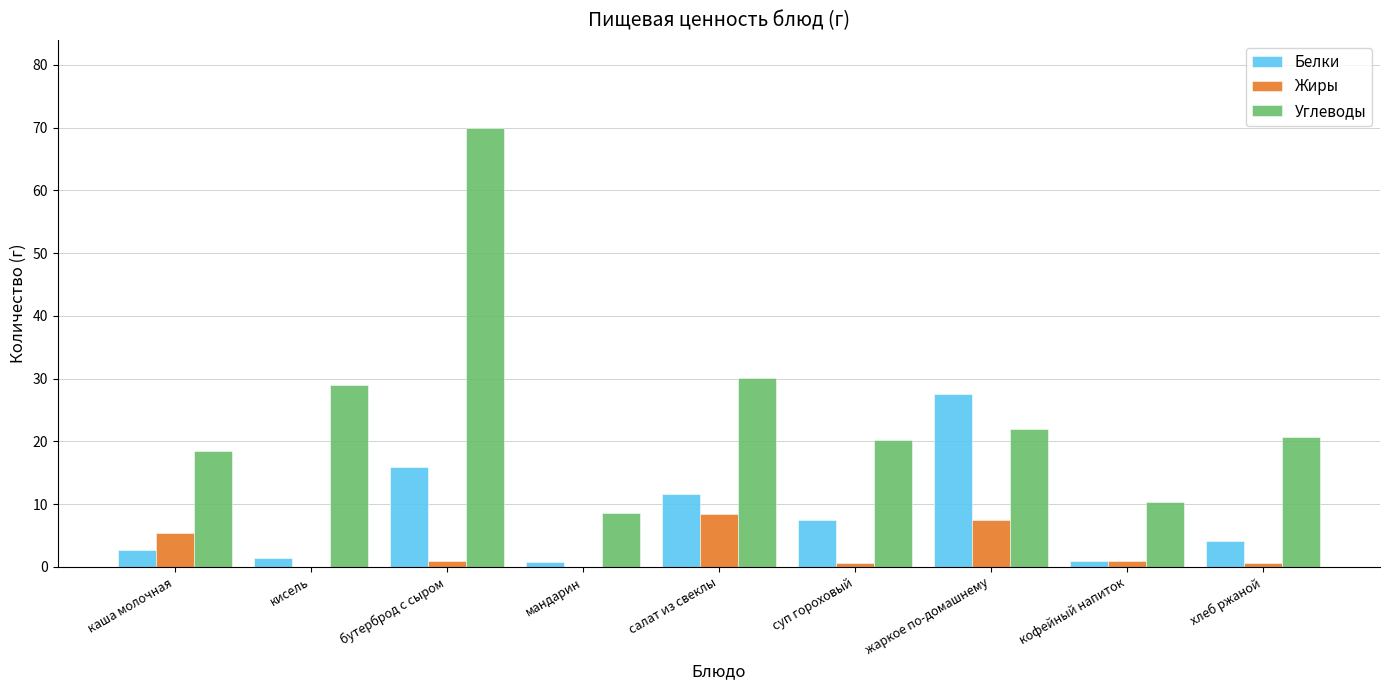

What is the maximum value shown in the chart?

70.0